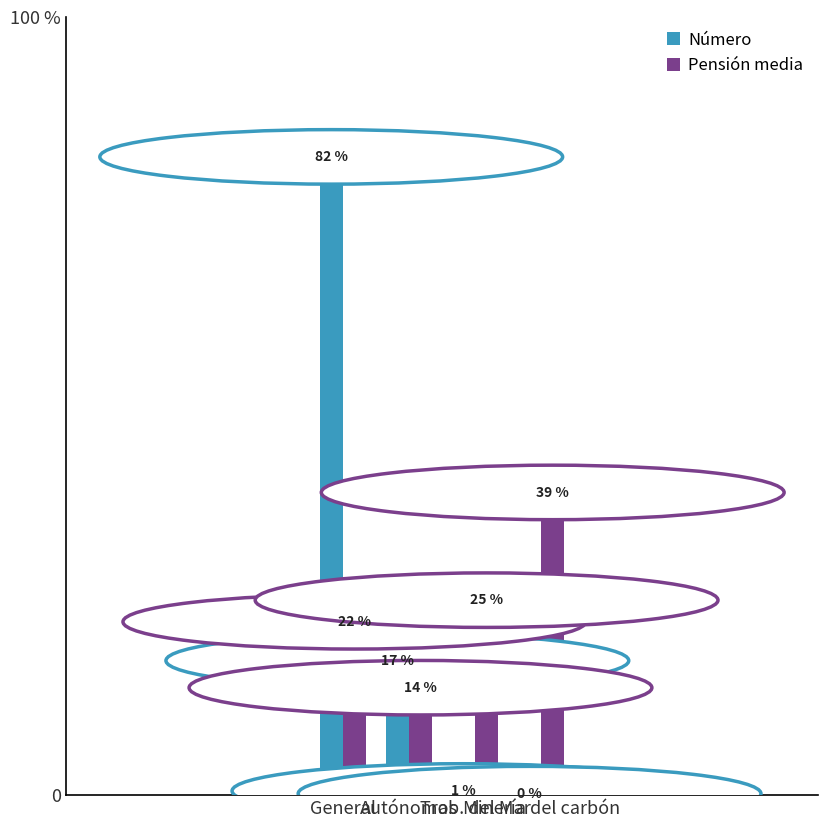

What are all the series names shown in the legend?

Número, Pensión media